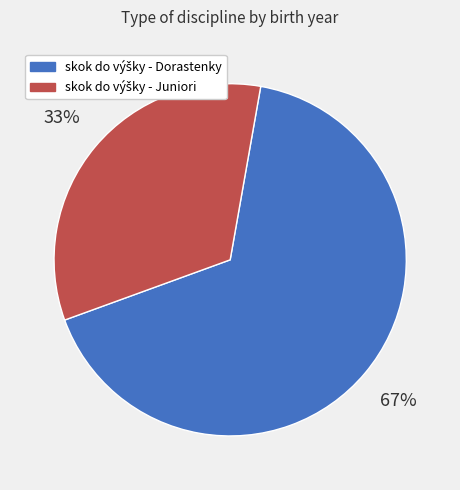

Is there any slice that represents more than half of the pie?

Yes